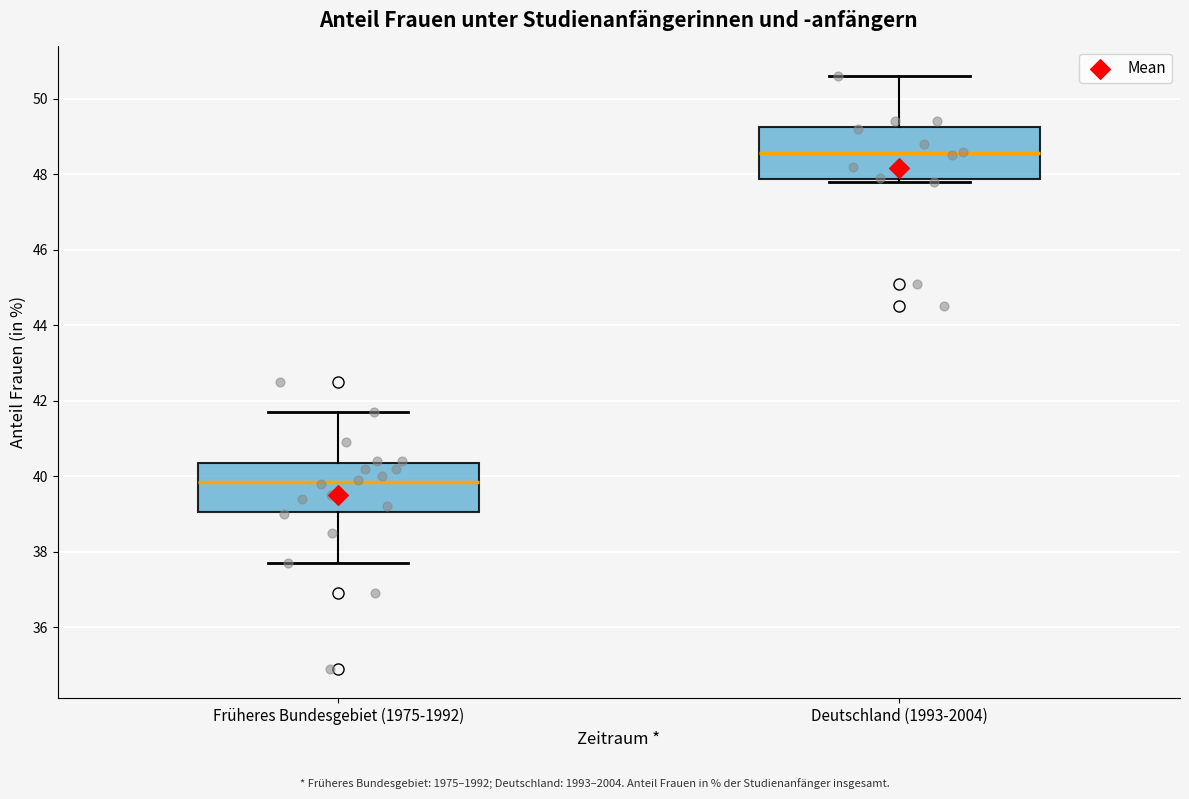

Where is the lower edge of the box for Deutschland (1993-2004) on the y-axis? The values are not printed on the chart, so give them approximately, as read against the axis.

47.8